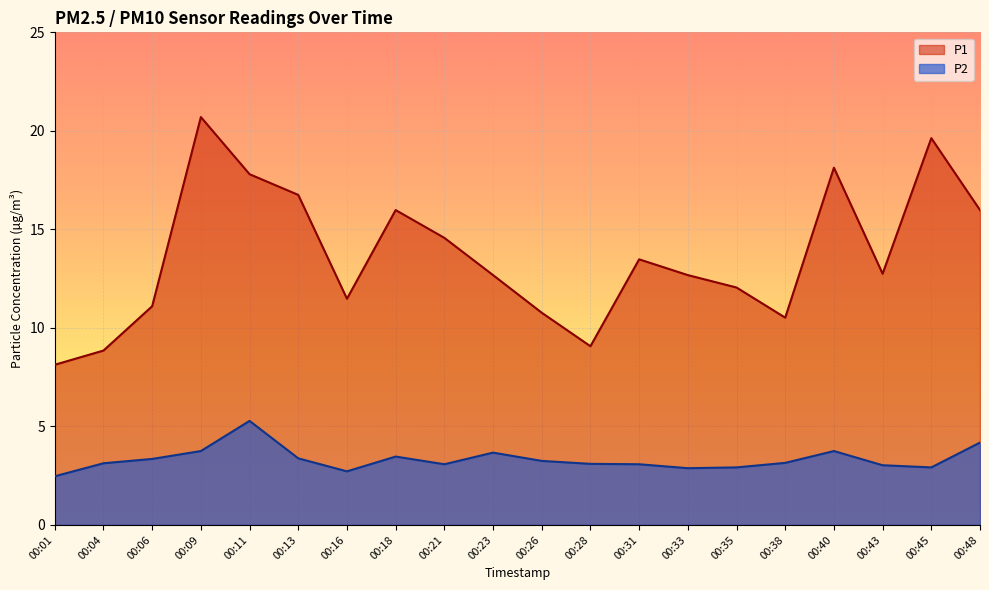

Reading left to right, what are all the values shown in this chart?

P1: 8.1	8.8	11.1	20.7	17.8	16.8	11.5	16.0	14.6	12.7	10.8	9.1	13.5	12.7	12.1	10.5	18.1	12.8	19.6	16.0
P2: 2.5	3.1	3.4	3.8	5.3	3.4	2.7	3.5	3.1	3.7	3.2	3.1	3.1	2.9	2.9	3.1	3.8	3.0	2.9	4.2